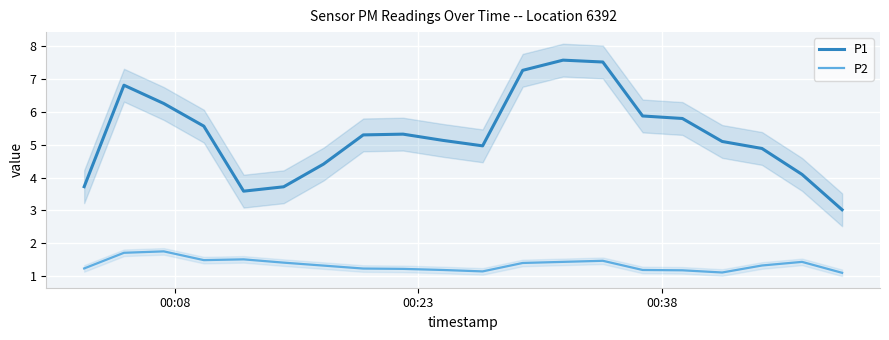

Rank the series by their average value, from lowest to highest.

P2, P1